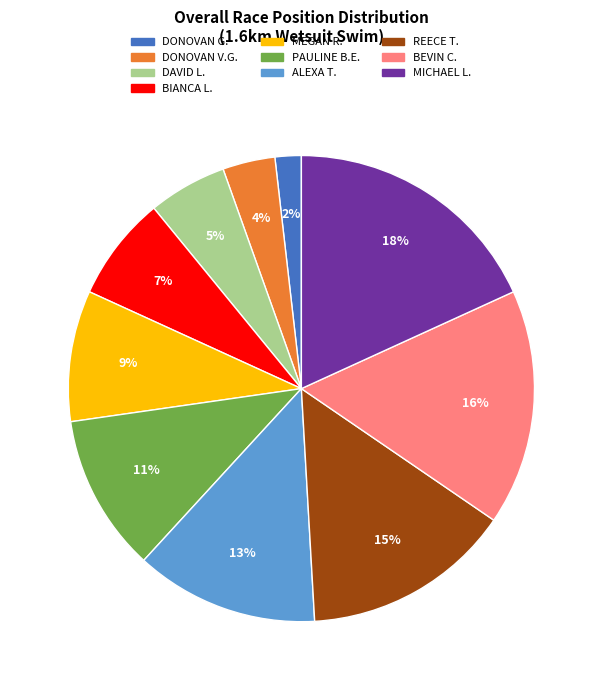

Combined, do DONOVAN V.G. and MEGAN R. account for over 50%?

No